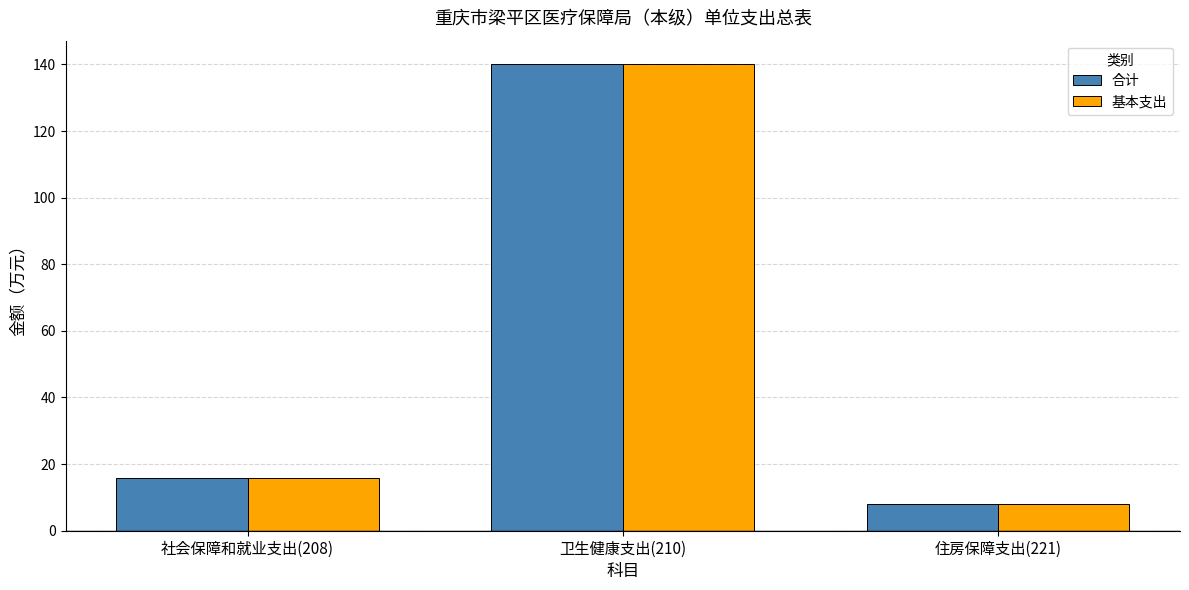

Rank the categories by 基本支出 value from highest to lowest.

卫生健康支出(210), 社会保障和就业支出(208), 住房保障支出(221)